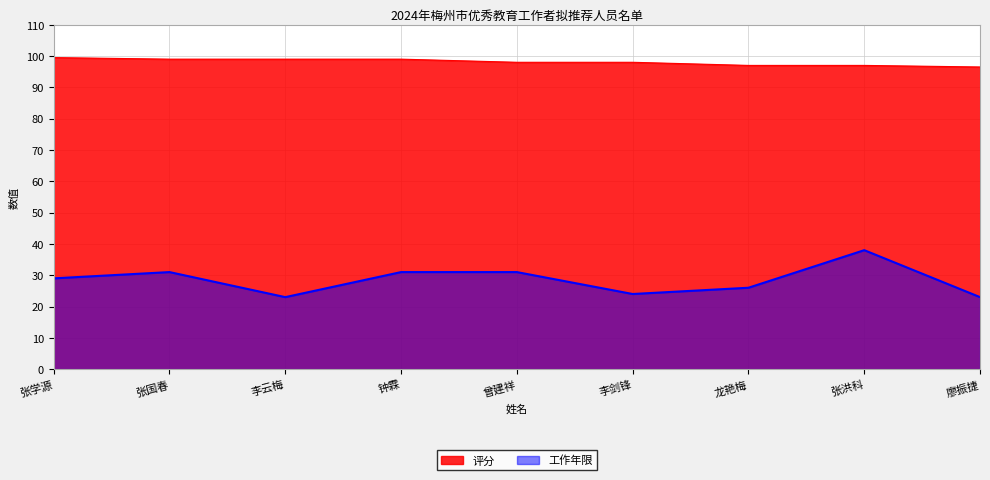

How many lines are shown in the chart?

2